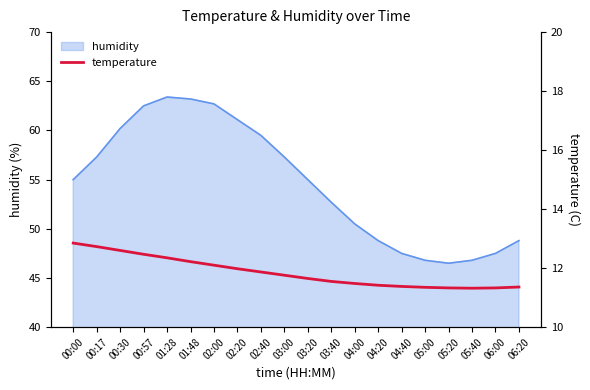

What is the label of the 8th point from the right?

04:00